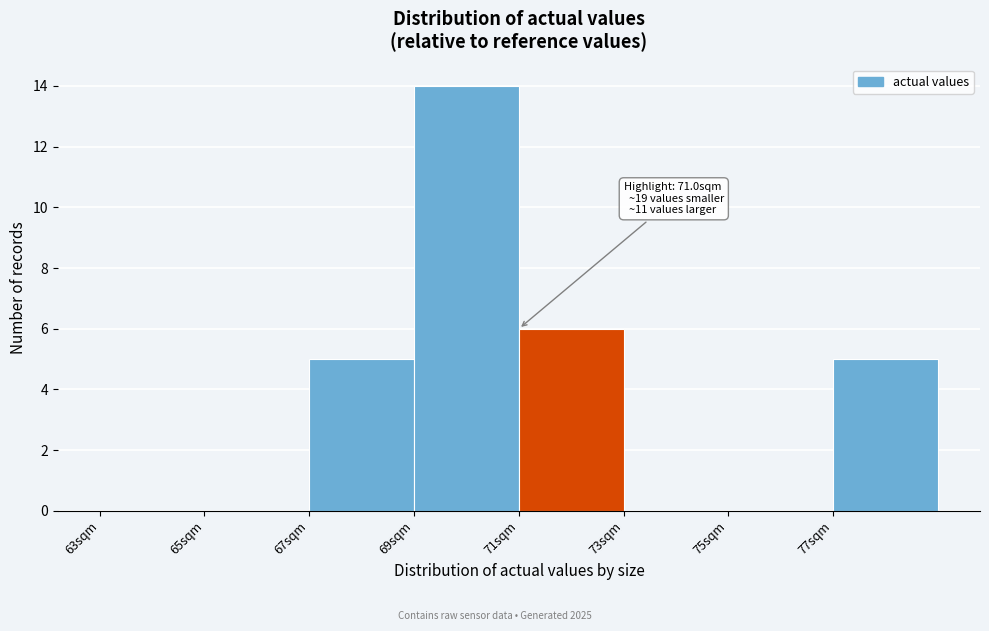

Over which range of the x-axis is the bar tallest?

69 to 71